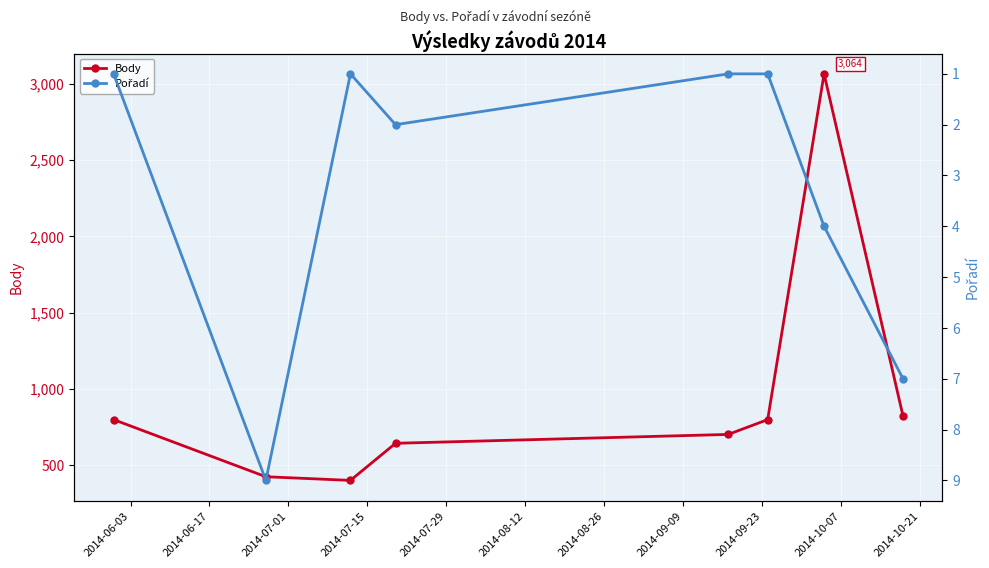

Which series has the largest total across all categories?

Body